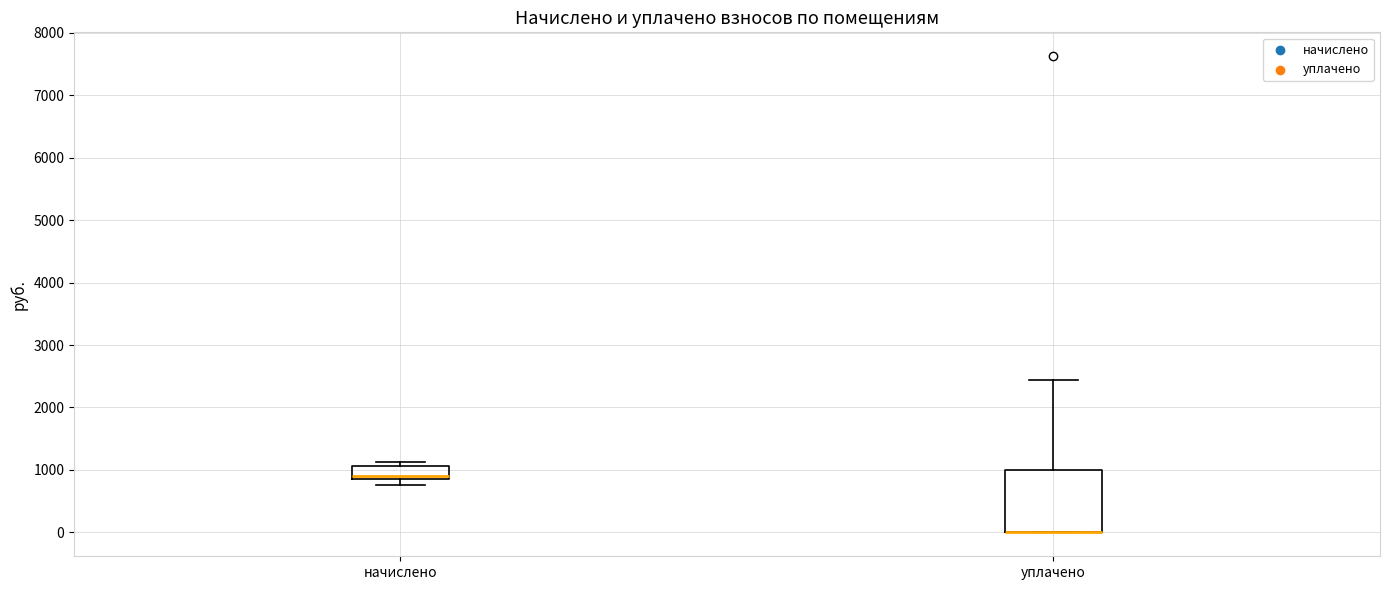

Which box is the tallest, from its lower edge to its upper edge?

уплачено